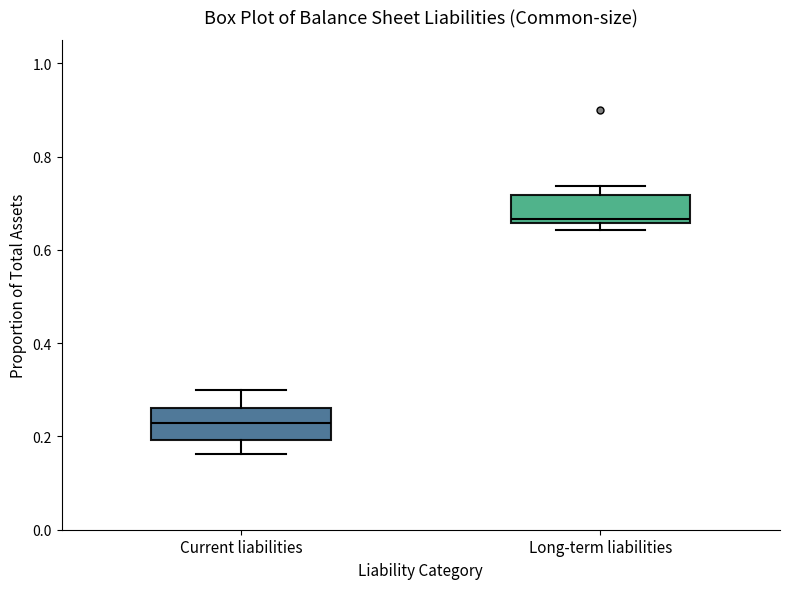

Reading left to right, read every box against the y-axis: the position of its median line, the range the box covers, and the ends of its whiskers. The values are not printed on the chart, so give them approximately, as read against the axis.

Current liabilities: median 0.22, box 0.20 to 0.26, whiskers 0.16 to 0.30
Long-term liabilities: median 0.66 (just above the box's lower edge), box 0.66 to 0.72, whiskers 0.64 to 0.74